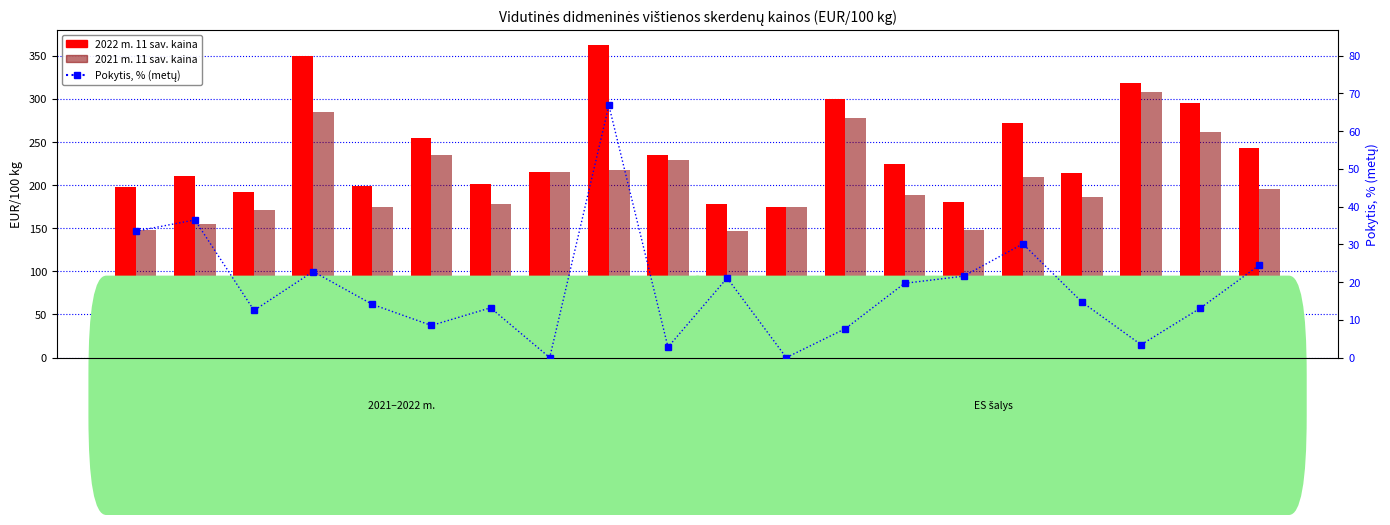

At how many categories does at least one series exceed 86?

20